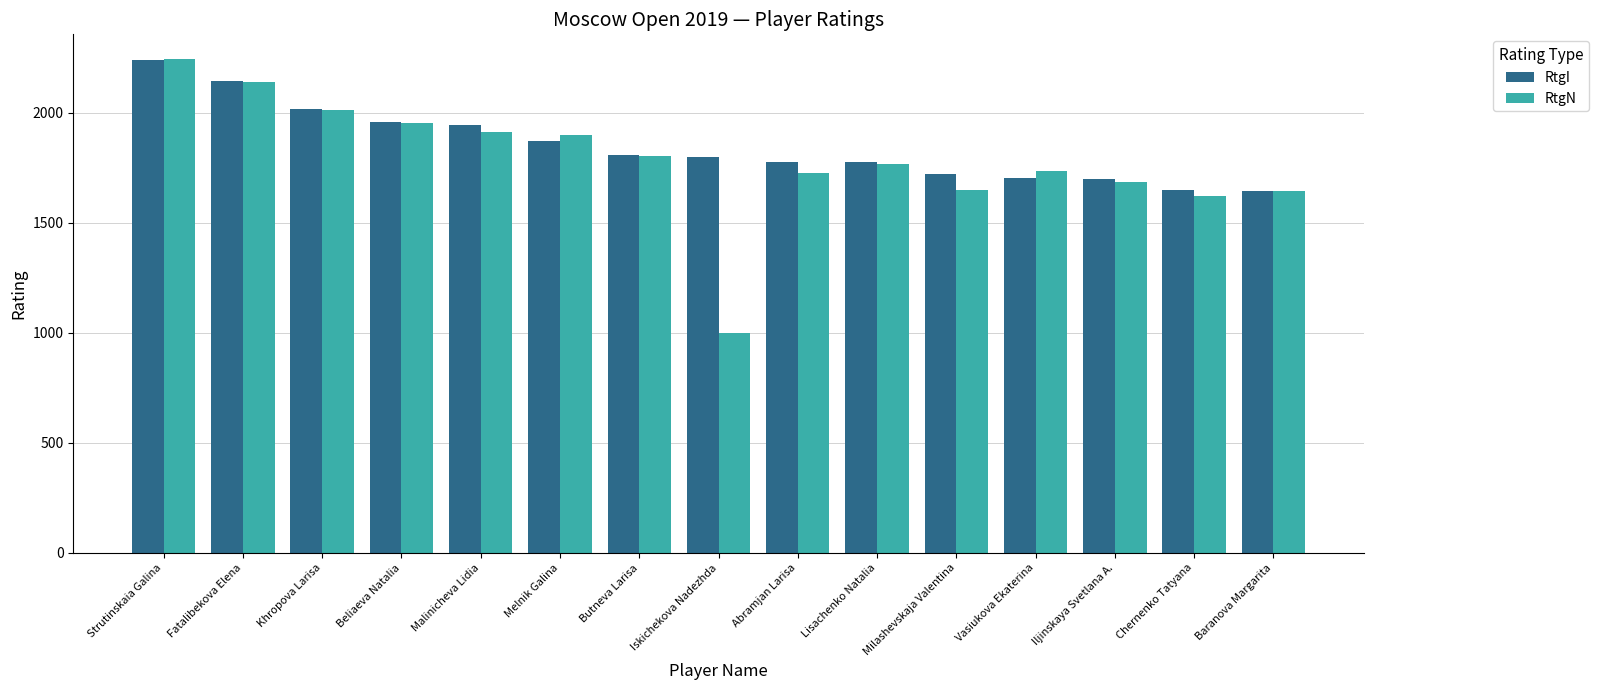

At which label is RtgN closest to 1621?

Chernenko Tatyana